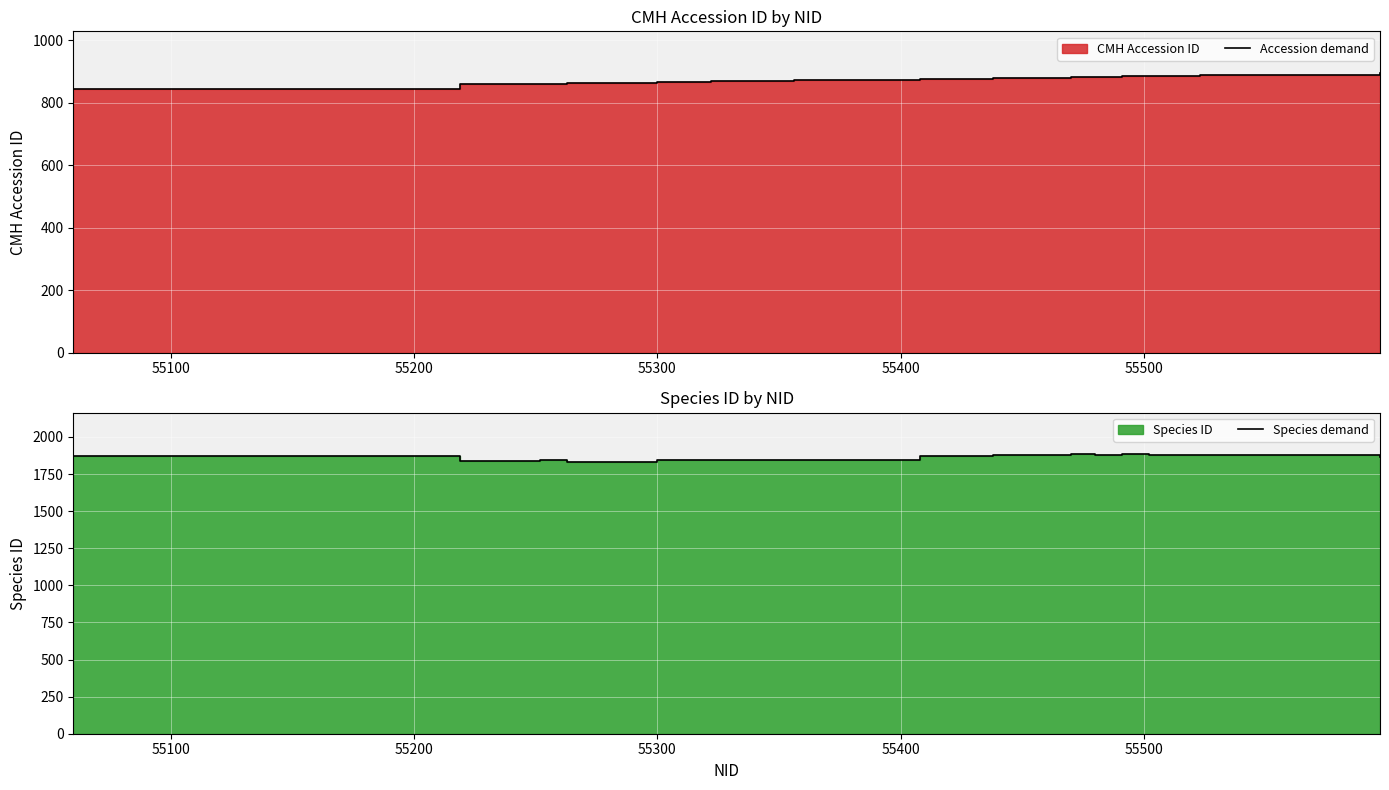

Is it true that Accession demand equals 330 at 55500?

False